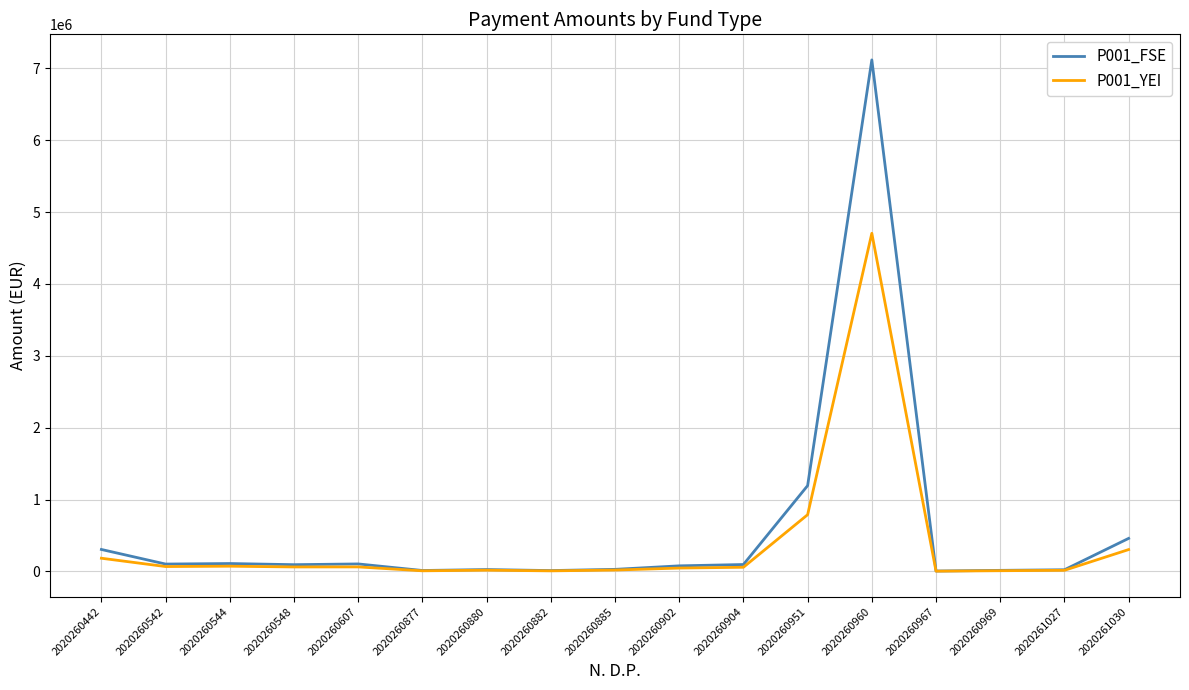

Which category has the highest value across all series?

2020260960